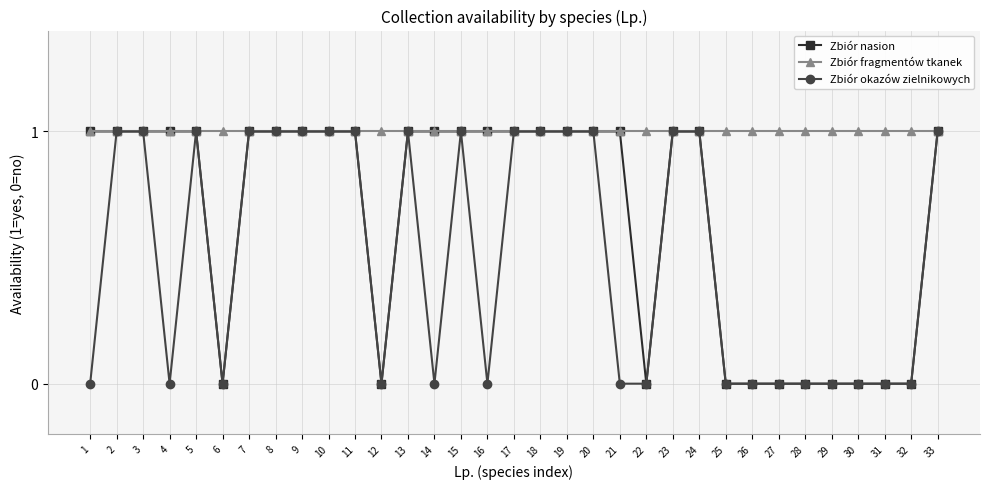

How many lines are shown in the chart?

3